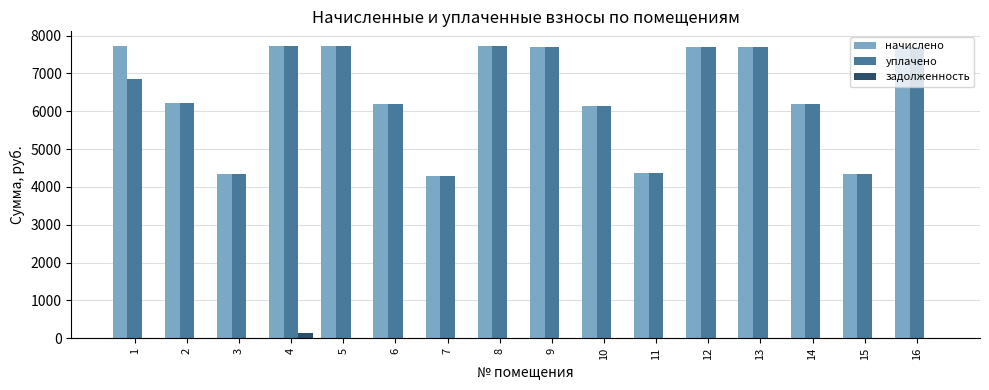

Between 1 and 8, which series saw the biggest shift?

уплачено